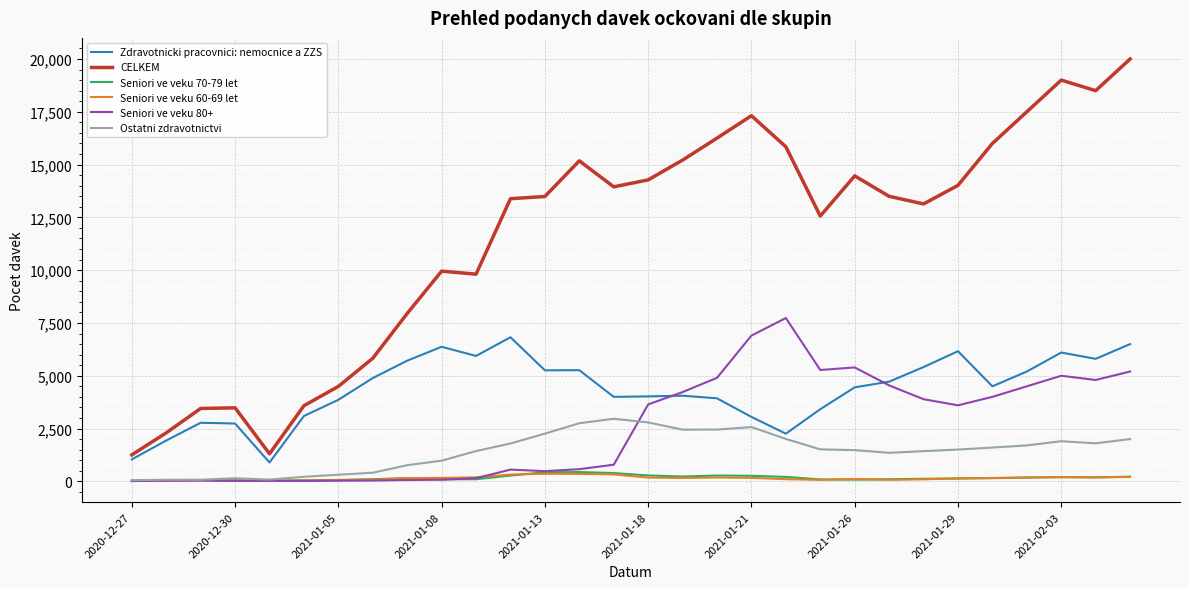

True or false: Seniori ve veku 70-79 let and Zdravotnicki pracovnici: nemocnice a ZZS cross at least once.

False